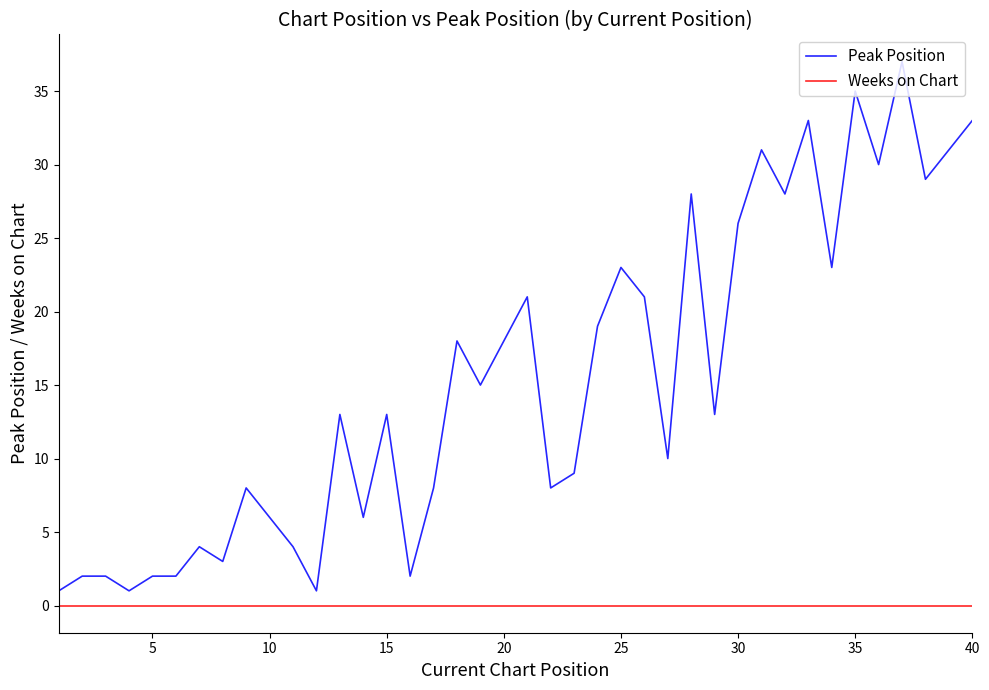

True or false: Peak Position and Weeks on Chart cross at least once.

False